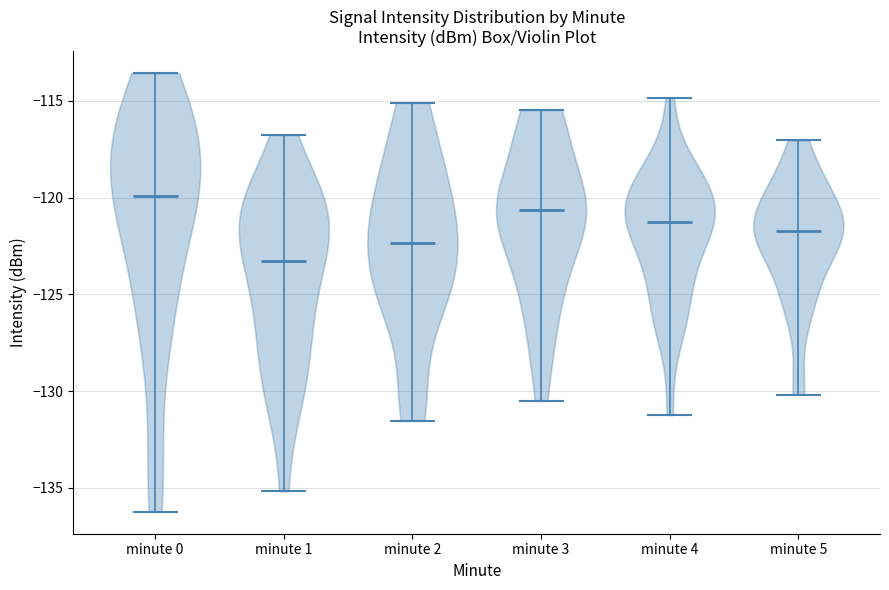

Reading left to right, read every violin against the y-axis: where its median line is, and the lowest and highest points it reaches. The values are not printed on the chart, so give them approximately, as read against the axis.

minute 0: median line -120.0, lowest point -136.0, highest point -113.5
minute 1: median line -123.5, lowest point -135.0, highest point -117.0
minute 2: median line -122.5, lowest point -131.5, highest point -115.0
minute 3: median line -120.5, lowest point -130.5, highest point -115.5
minute 4: median line -121.0, lowest point -131.0, highest point -115.0
minute 5: median line -121.5, lowest point -130.0, highest point -117.0